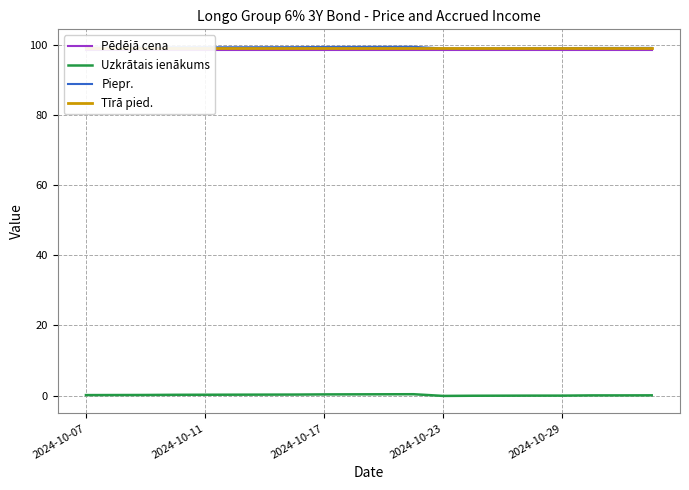

How many lines are shown in the chart?

4